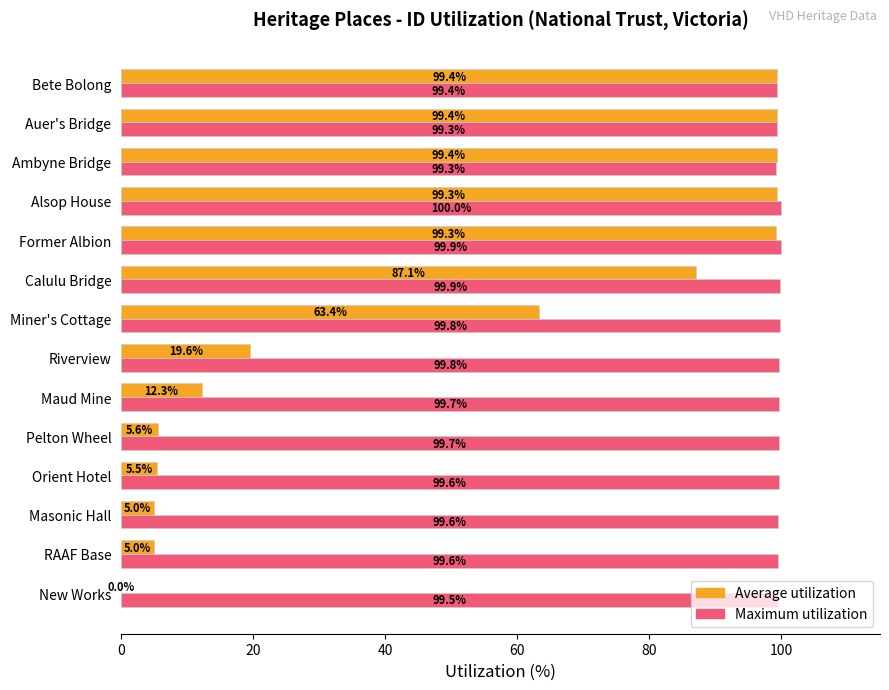

True or false: Maximum utilization has a value of 49.3 at New Works.

False